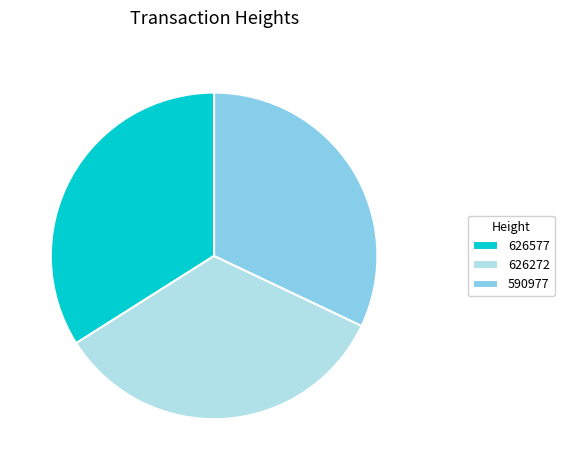

Do 590977 and 626272 together represent more than half of the pie?

Yes